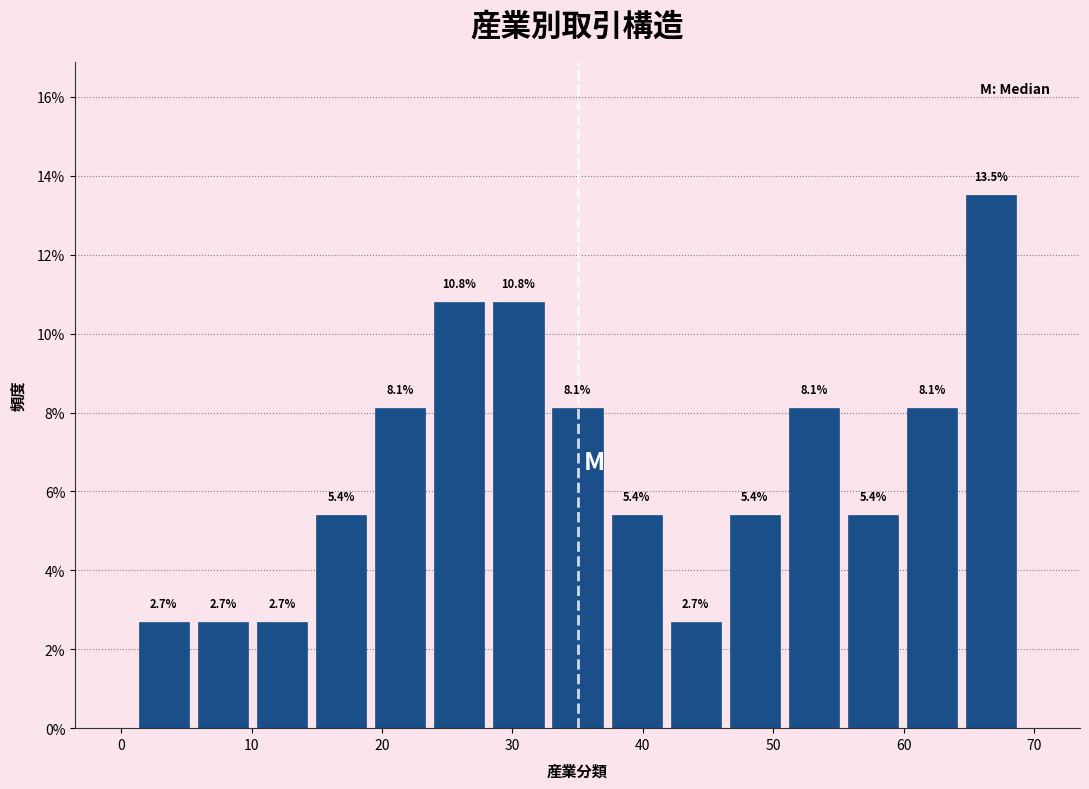

Reading left to right, transcribe this chart: for each bar, give the range it covers on the x-axis and its height. The bar edges are not printed on the chart, so give them approximately, as read against the axis.

1 to 6: 2.7
6 to 10: 2.7
10 to 15: 2.7
15 to 19: 5.4
19 to 24: 8.1
24 to 28: 10.8
28 to 33: 10.8
33 to 37: 8.1
37 to 42: 5.4
42 to 46: 2.7
46 to 51: 5.4
51 to 55: 8.1
55 to 60: 5.4
60 to 64: 8.1
64 to 69: 13.5